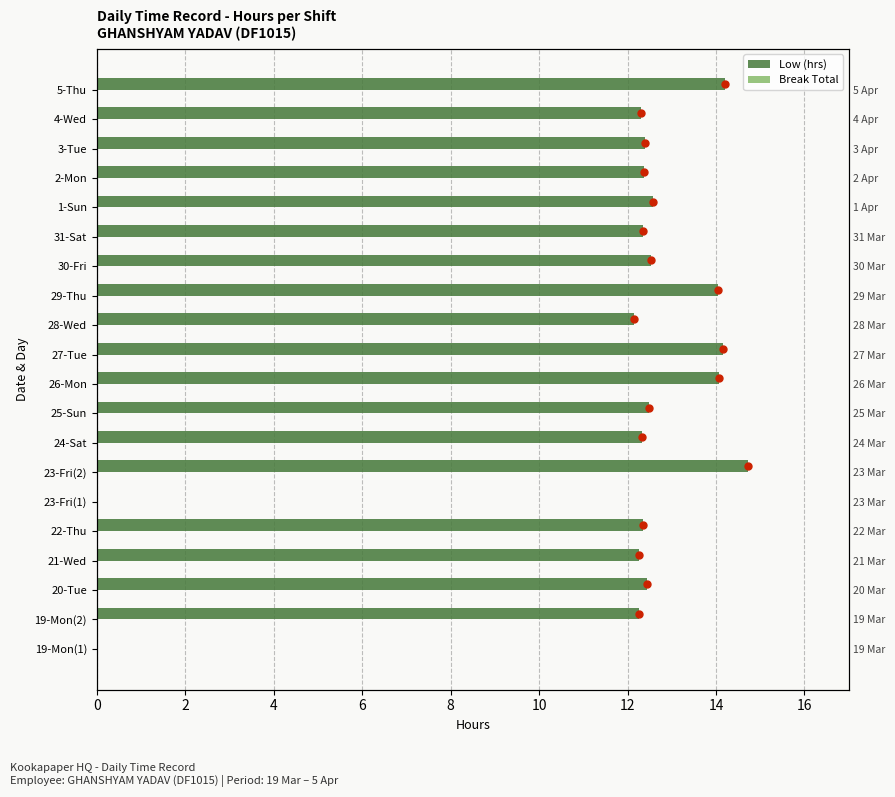

Are the bars horizontal?

Yes